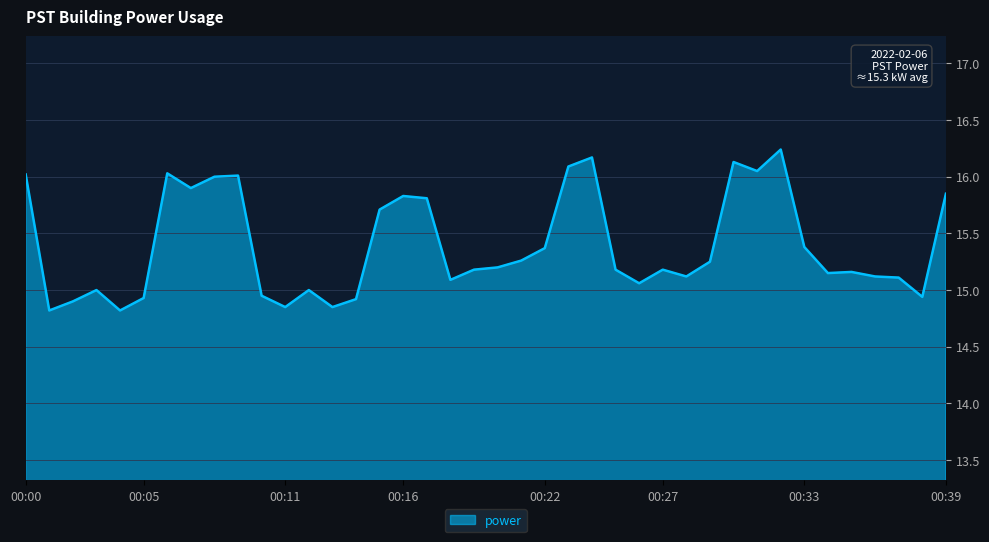

Count the number of categories in the chart.

40